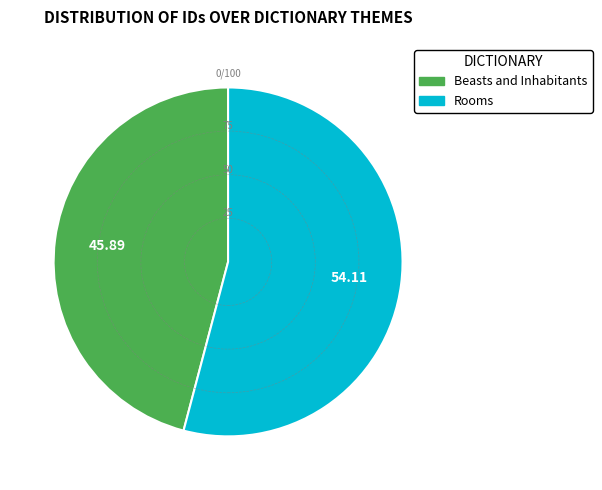

Which category accounts for the majority?

Rooms